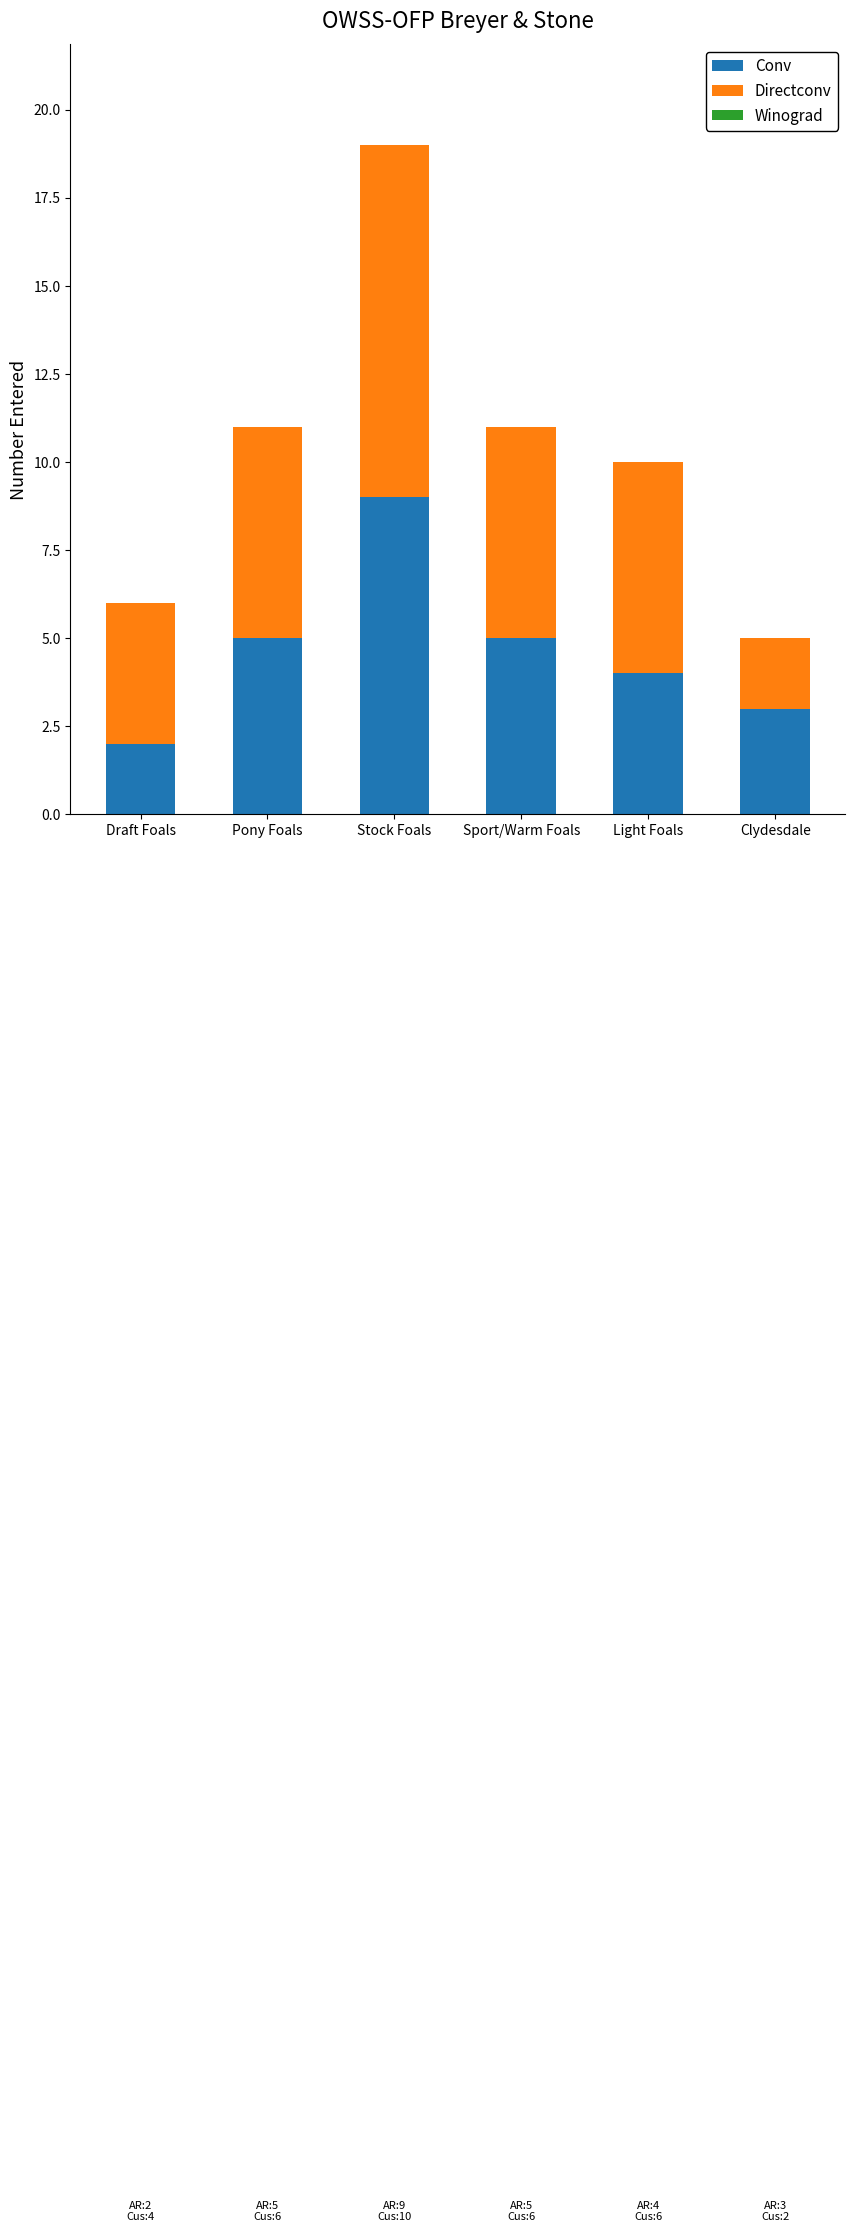

Are the bars horizontal?

No